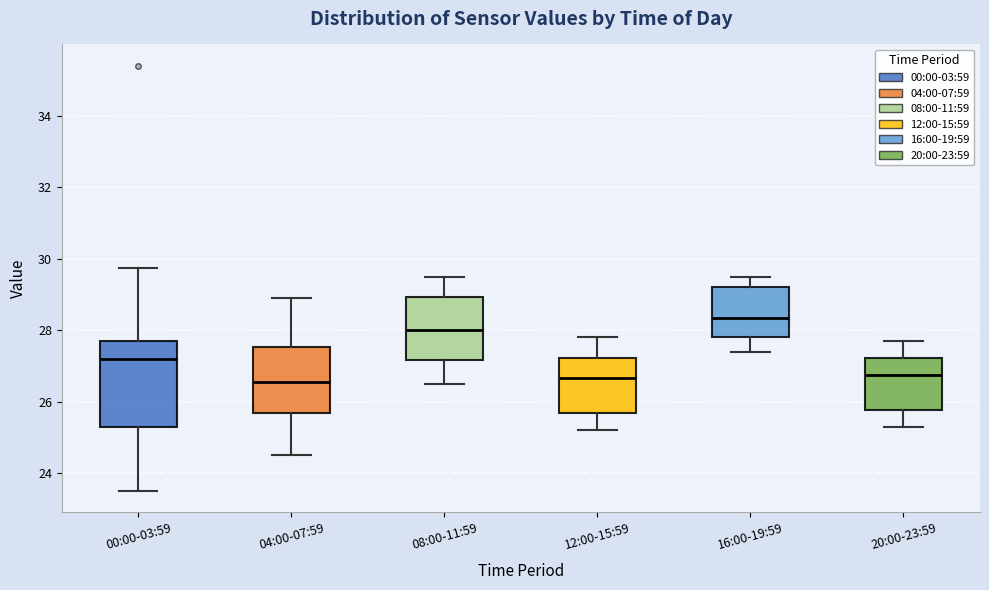

Where does the median line of the box for 08:00-11:59 sit on the y-axis? The values are not printed on the chart, so give them approximately, as read against the axis.

28.0